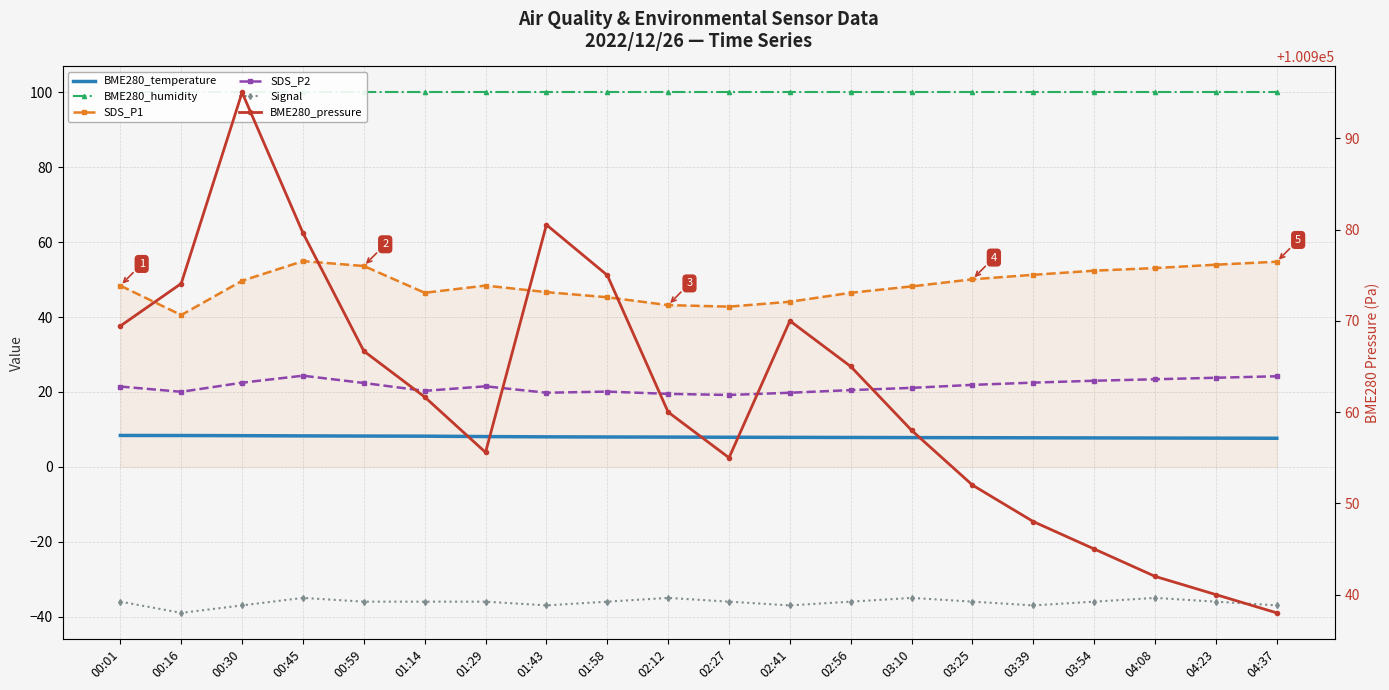

What is the label of the 6th point from the left?

01:14